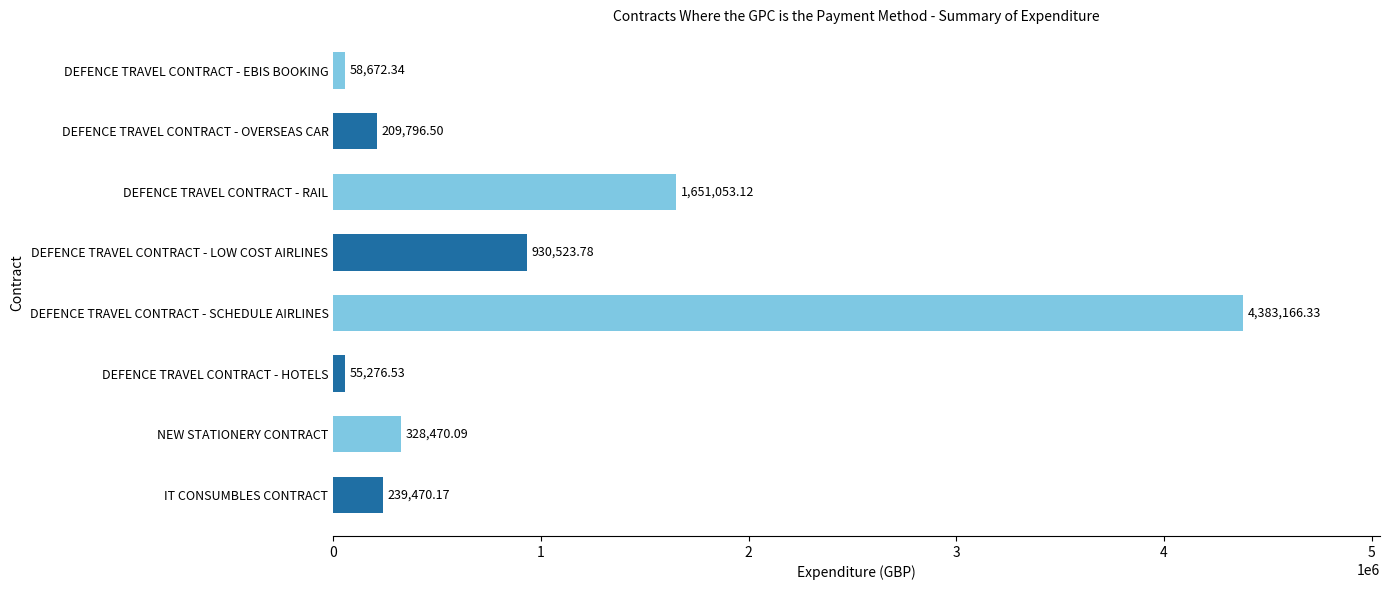

What is the difference between the second highest and minimum values?

1595776.6